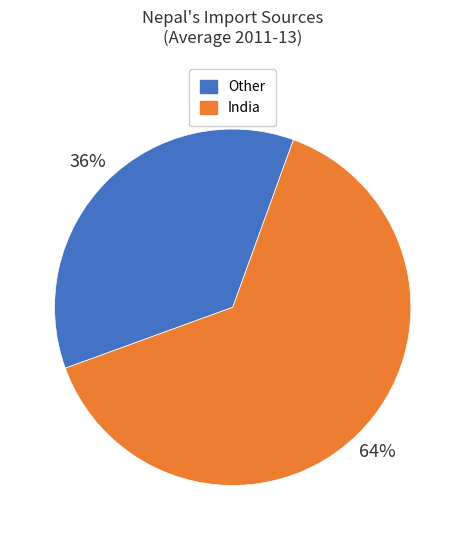

To the nearest percent, what is the average slice percentage?

50%